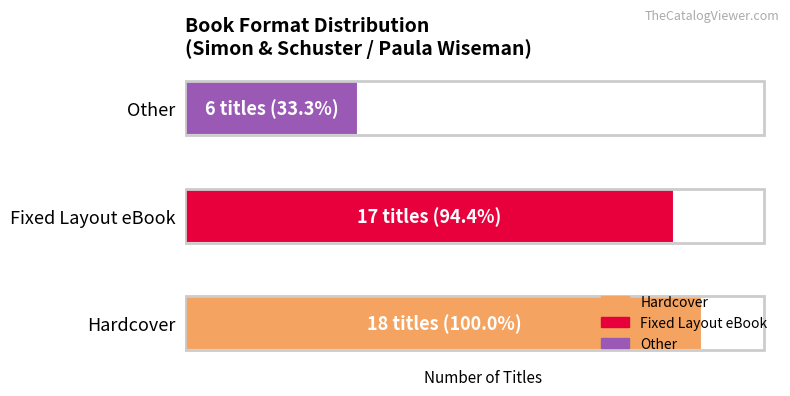

Are the bars horizontal?

Yes